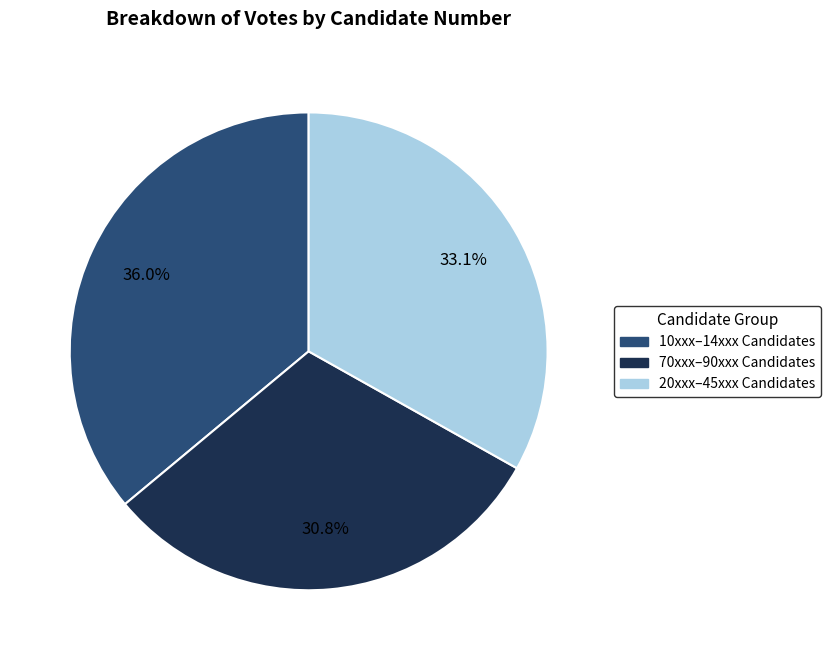

Which slice is the smallest?

70xxx–90xxx Candidates